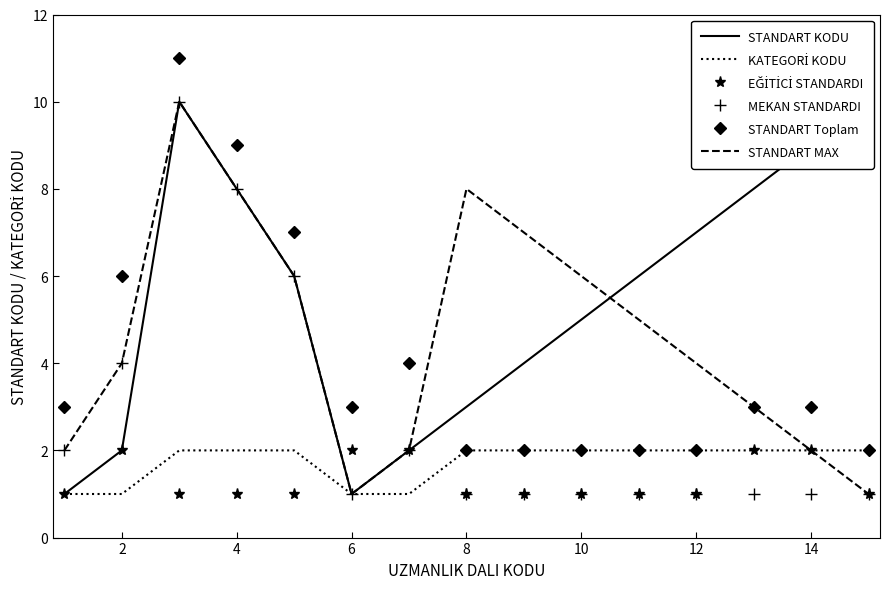

List the series in order of their peak value, highest first.

STANDART Toplam, STANDART KODU, MEKAN STANDARDI, STANDART MAX, KATEGORİ KODU, EĞİTİCİ STANDARDI